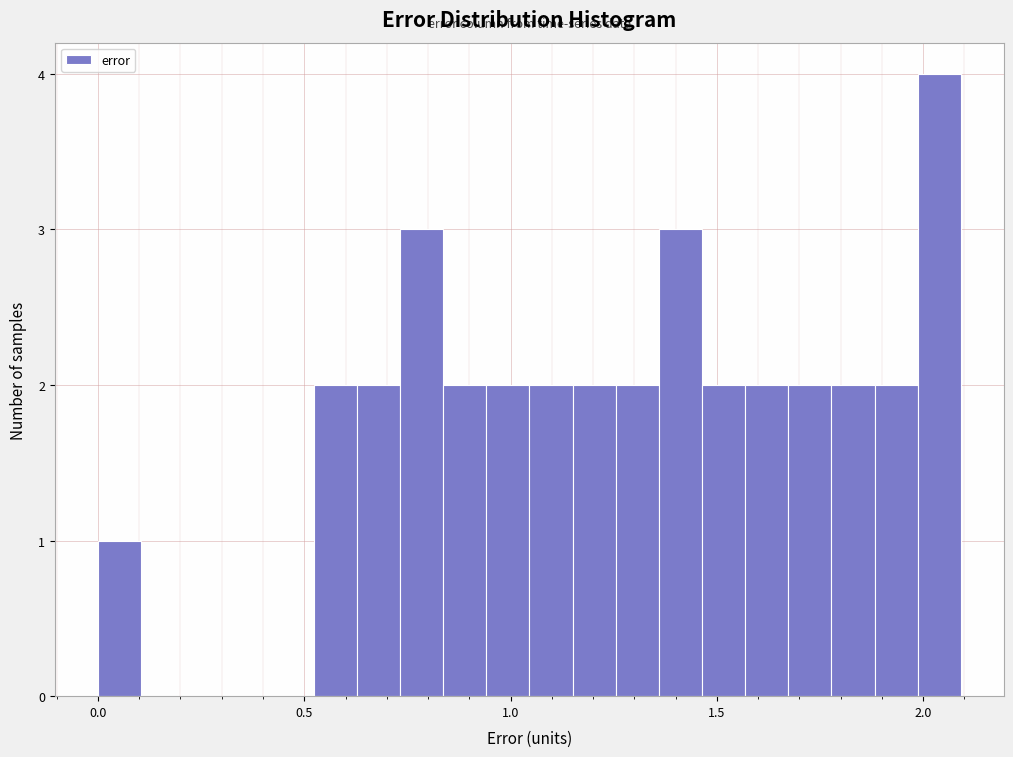

Around what value on the x-axis is the tallest bar? Give the approximate position of its centre, as read against the axis.

2.05